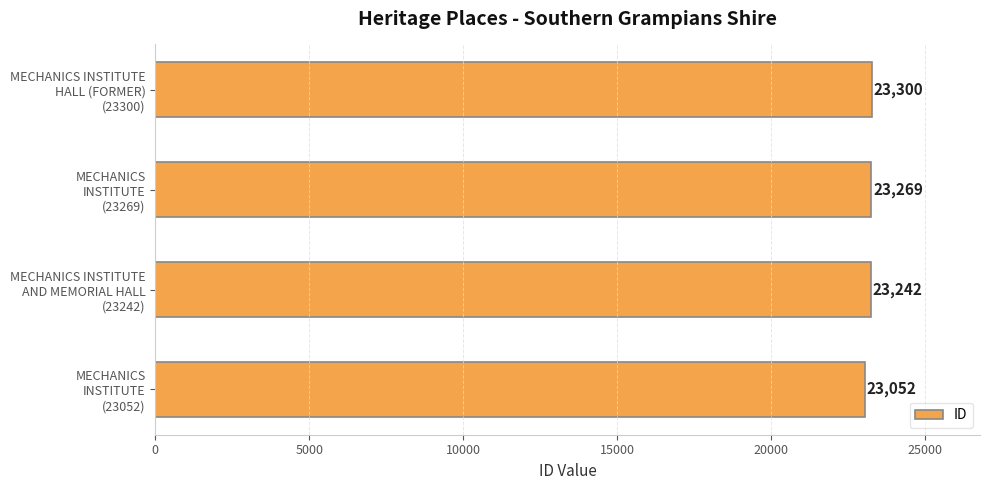

What is the average value?

23216